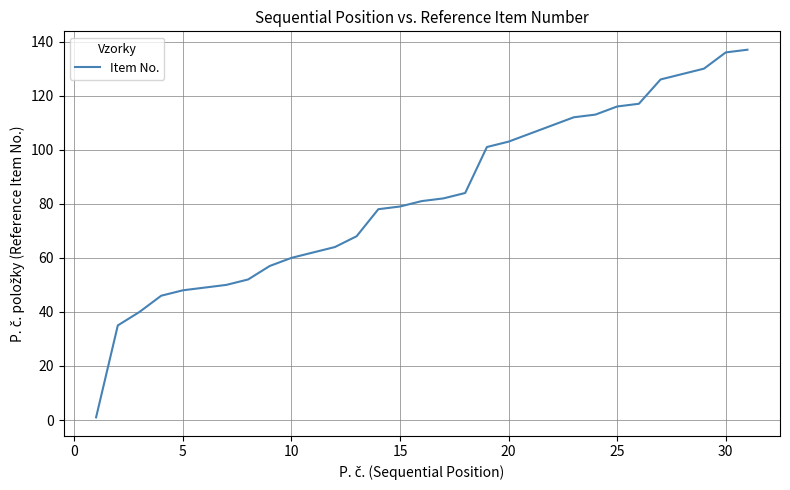

What is the sum of all values?

2570